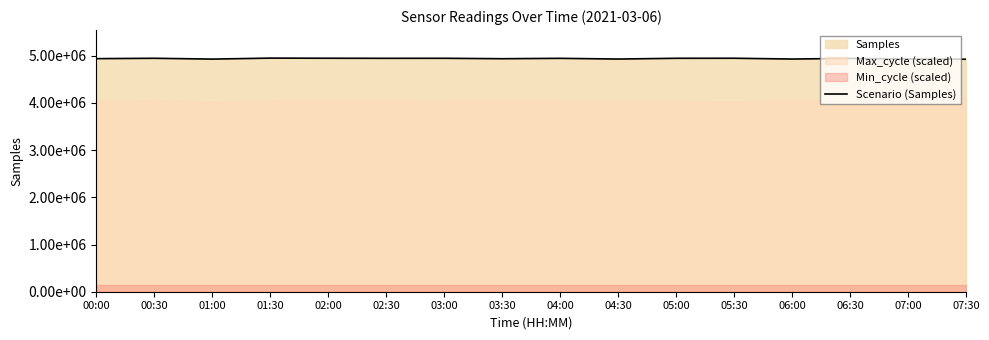

How many lines are shown in the chart?

1